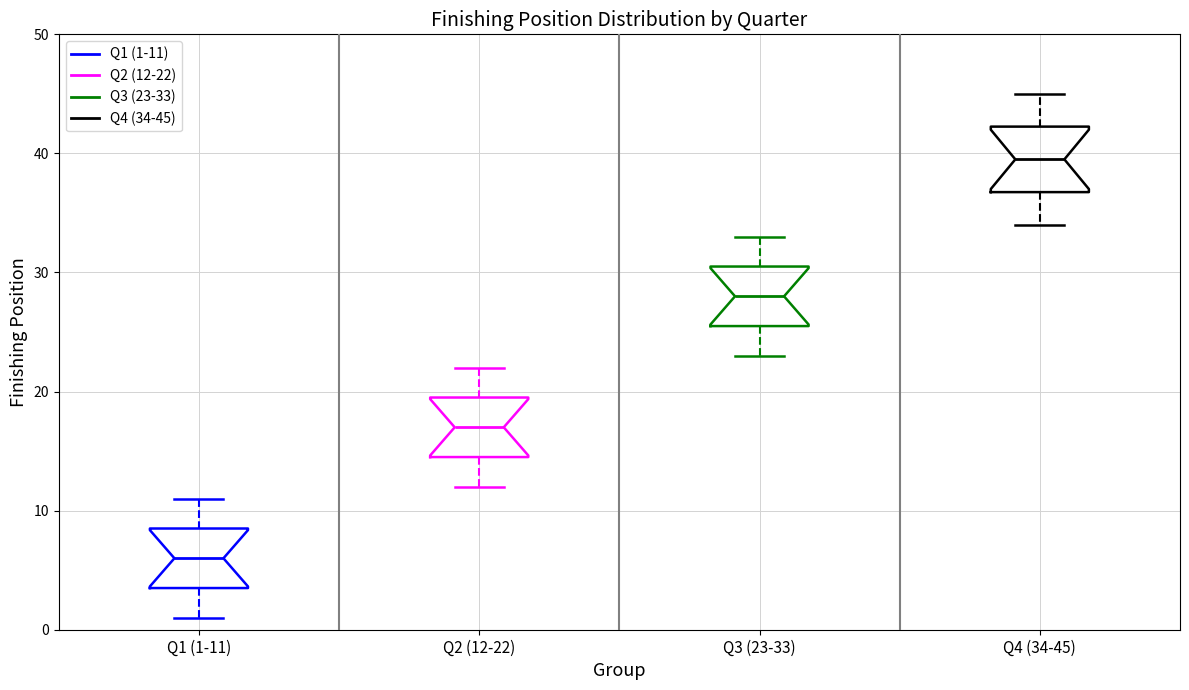

Where is the lower edge of the box for Q3 (23-33) on the y-axis? The values are not printed on the chart, so give them approximately, as read against the axis.

26